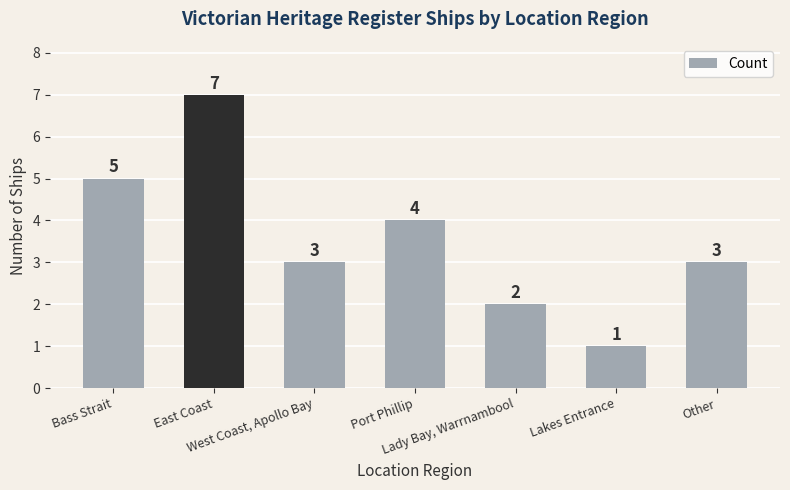

What is the difference between the second highest and second lowest values?

3